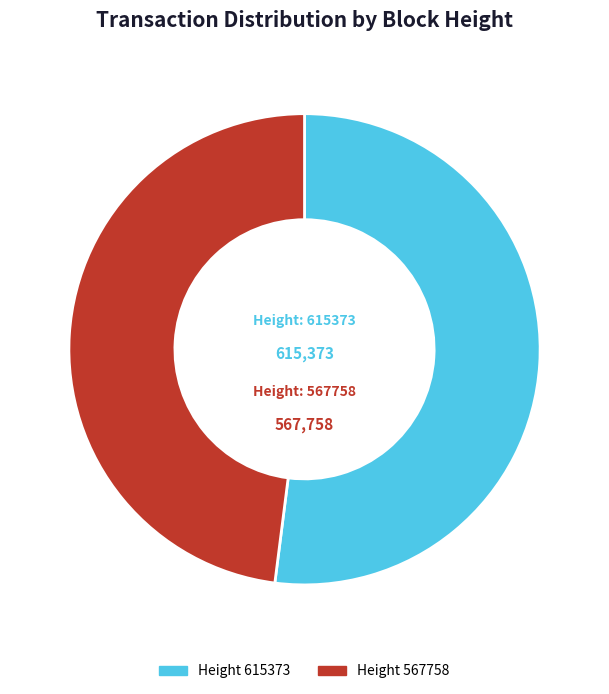

Is there any slice that represents more than half of the pie?

Yes